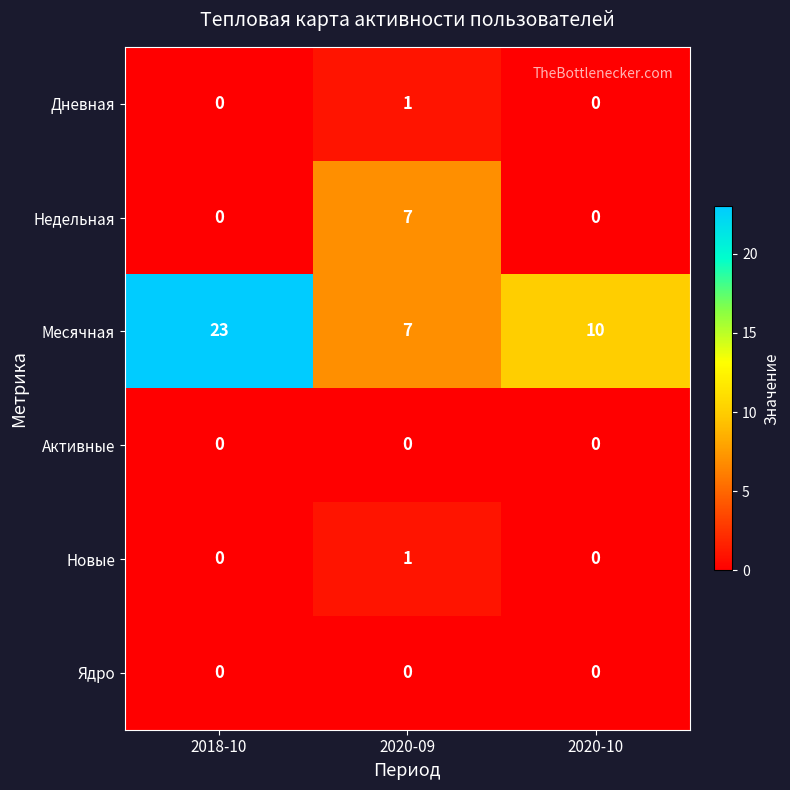

Between 2018-10 and 2020-10, which series saw the biggest shift?

Месячная